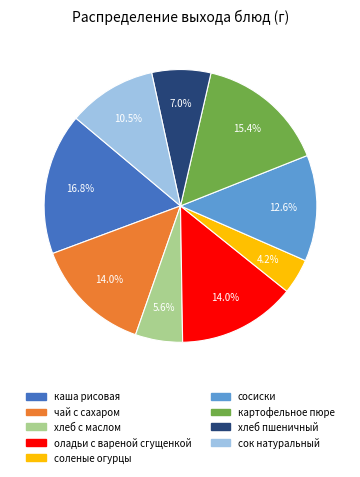

Approximately how many times larger is the value at хлеб с маслом compared to чай с сахаром?

0.4